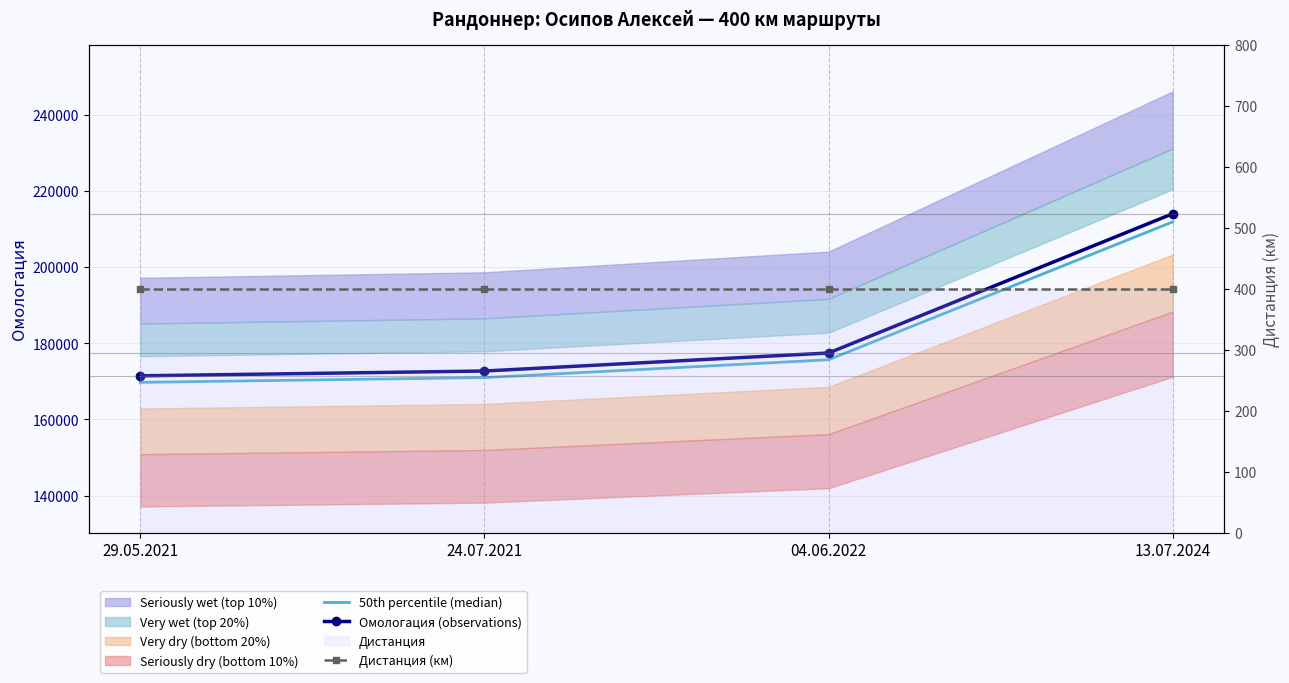

What position from the right is 24.07.2021?

3